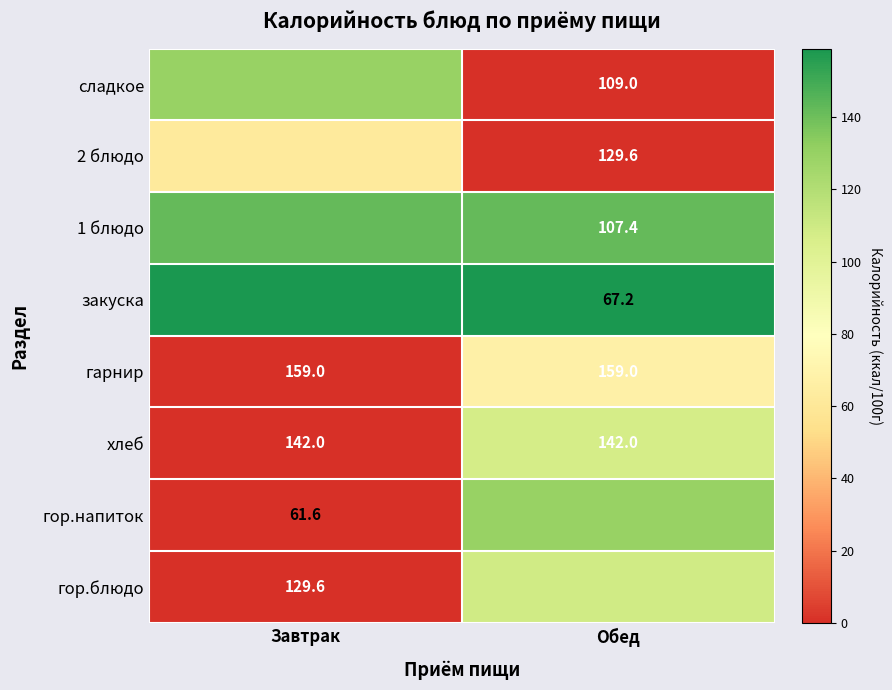

The 1 блюдо series shows 142.0 at Завтрак. True or false?

True